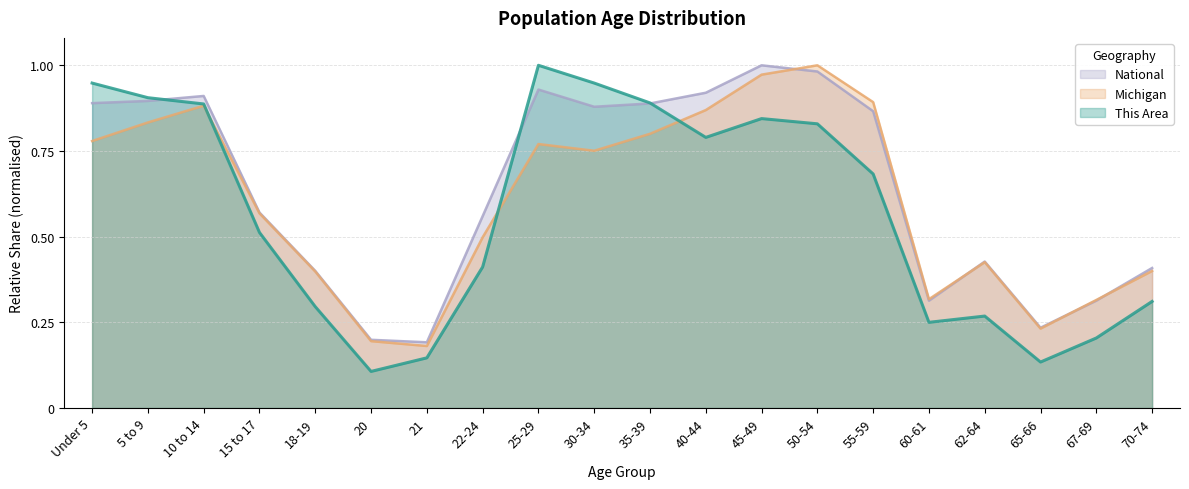

At which label is National closest to 0?

21